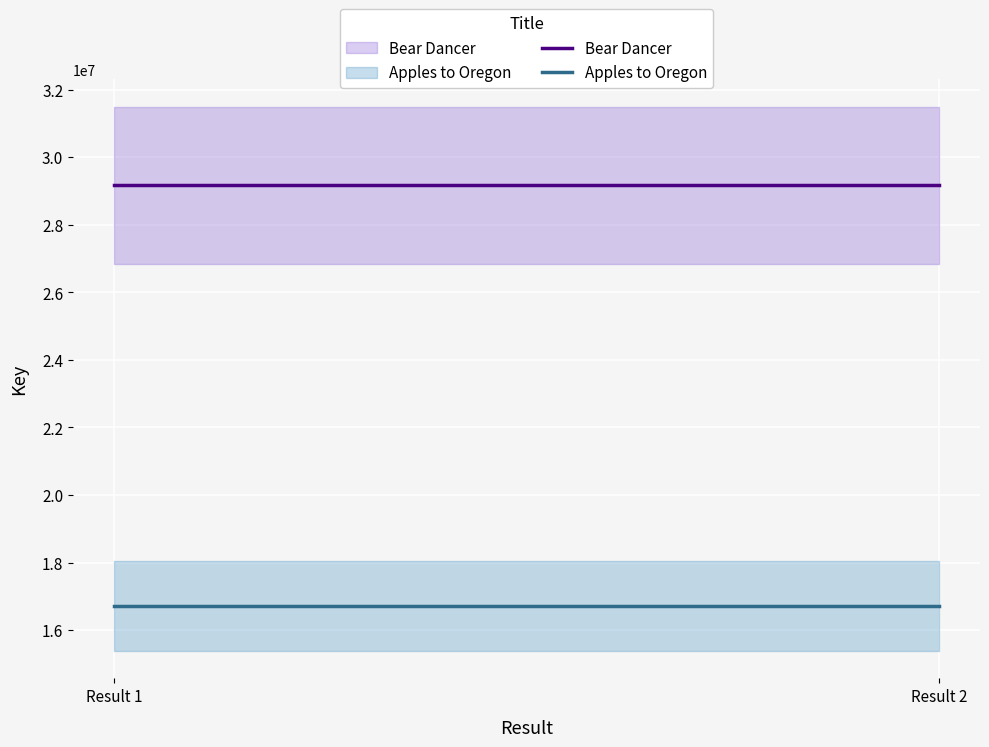

Which series has the largest total across all categories?

Bear Dancer